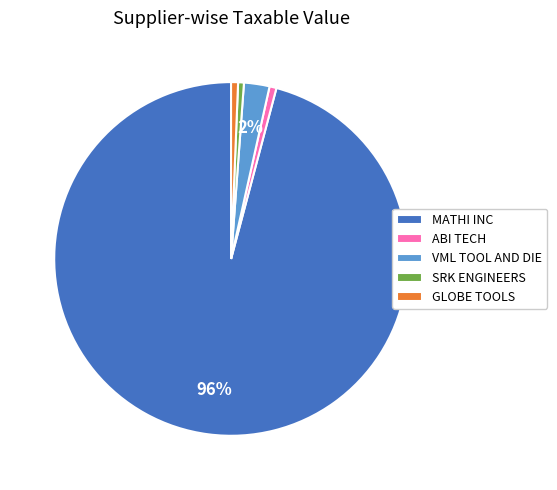

Which has a higher value, VML TOOL AND DIE or ABI TECH?

VML TOOL AND DIE